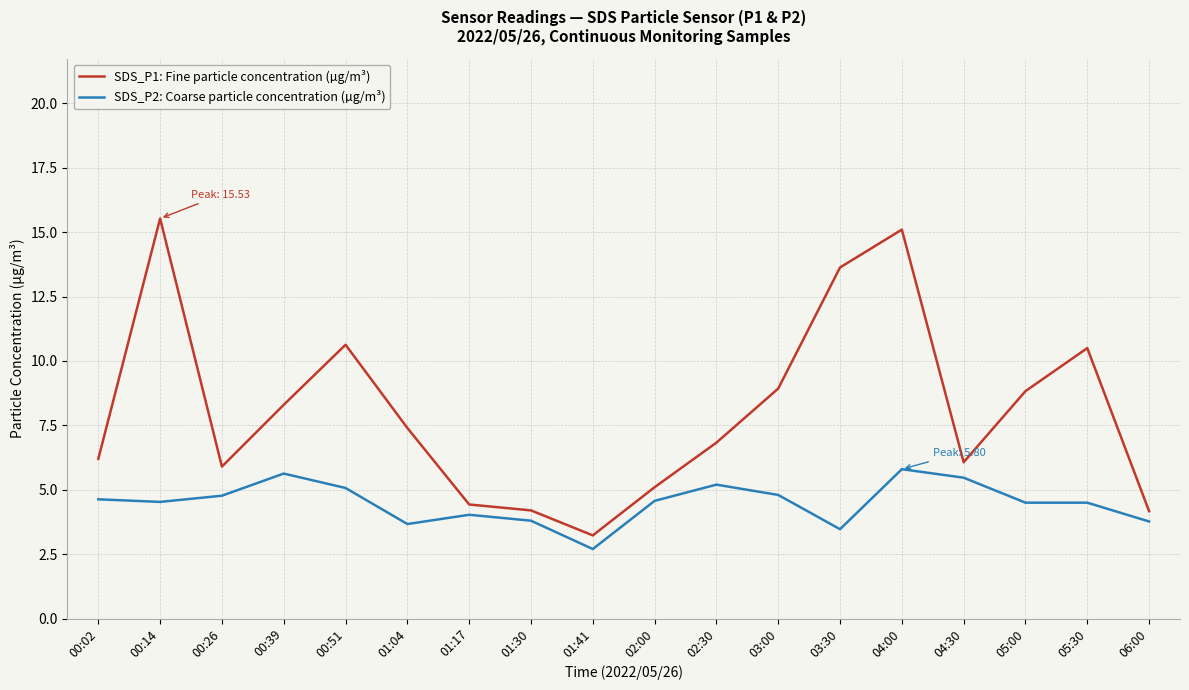

The SDS_P1: Fine particle concentration (µg/m³) series shows 6.8 at 02:30. True or false?

True